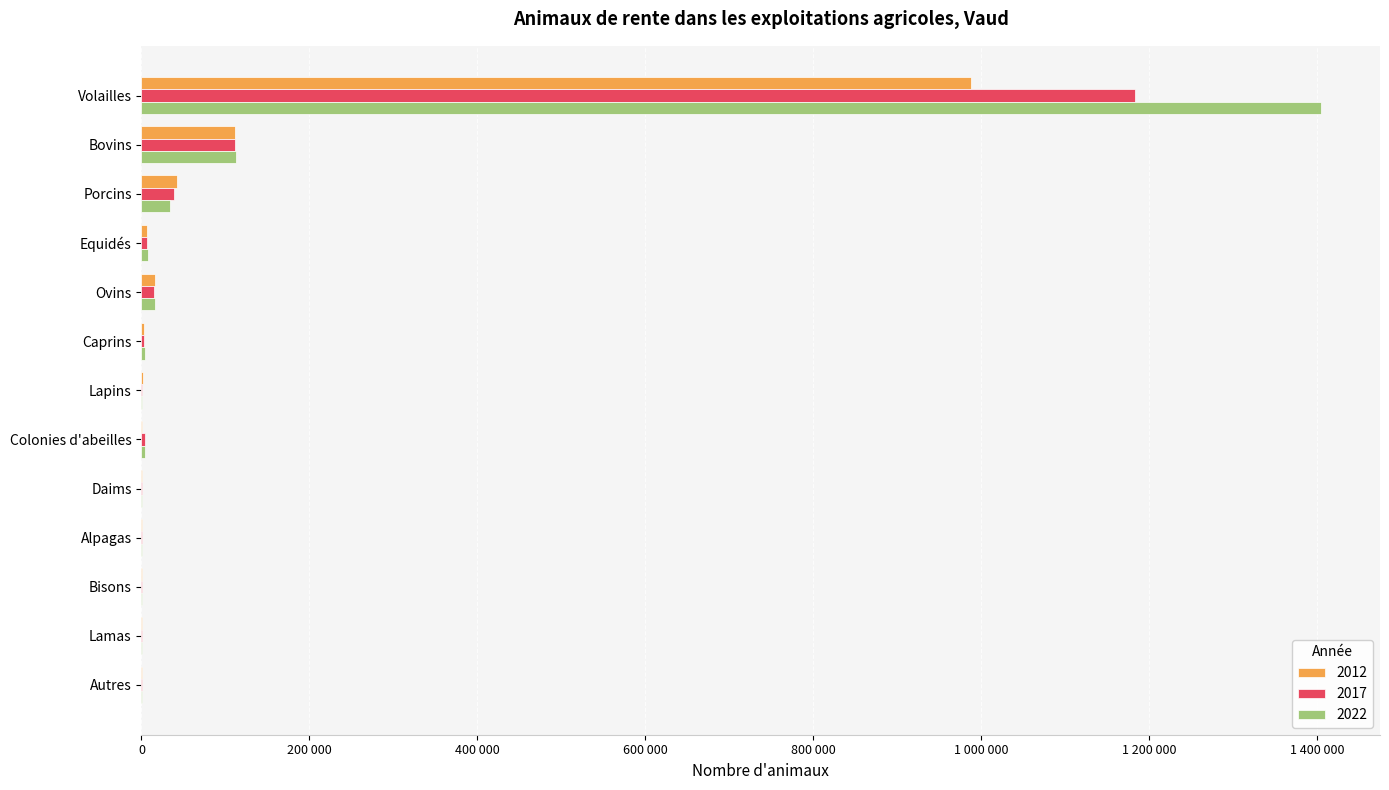

Where is 2012 nearest to the value 493578?

Bovins